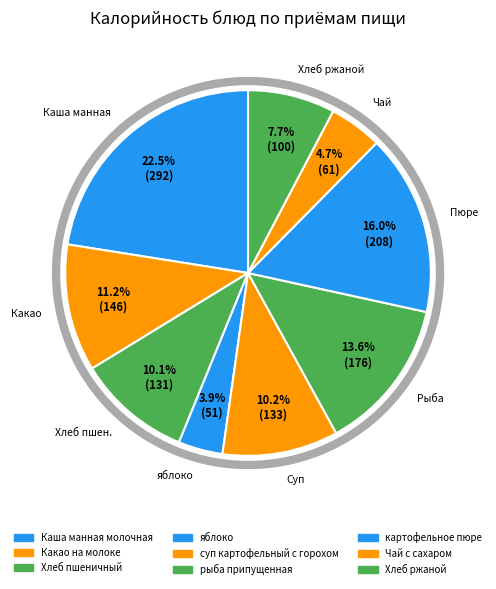

How many slices are in this pie chart?

9